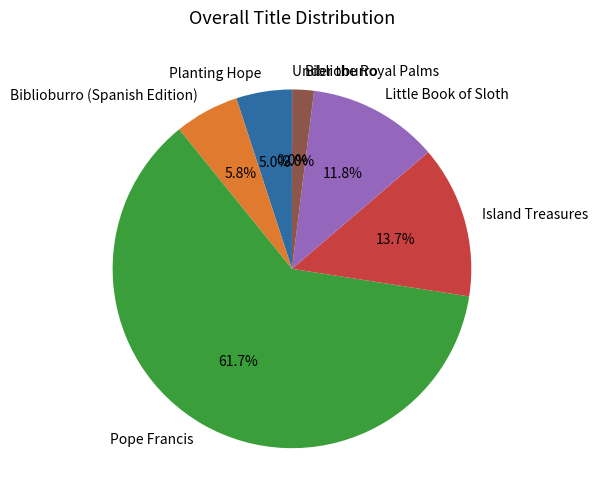

Combined, do Pope Francis and Biblioburro (Spanish Edition) account for over 50%?

Yes